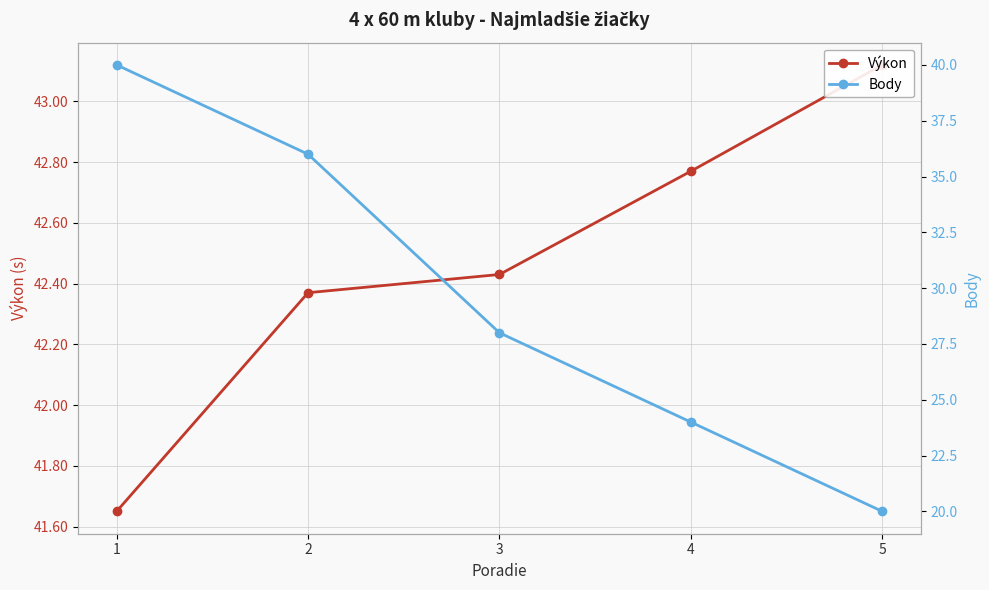

The Výkon series shows 75.0 at 3. True or false?

False